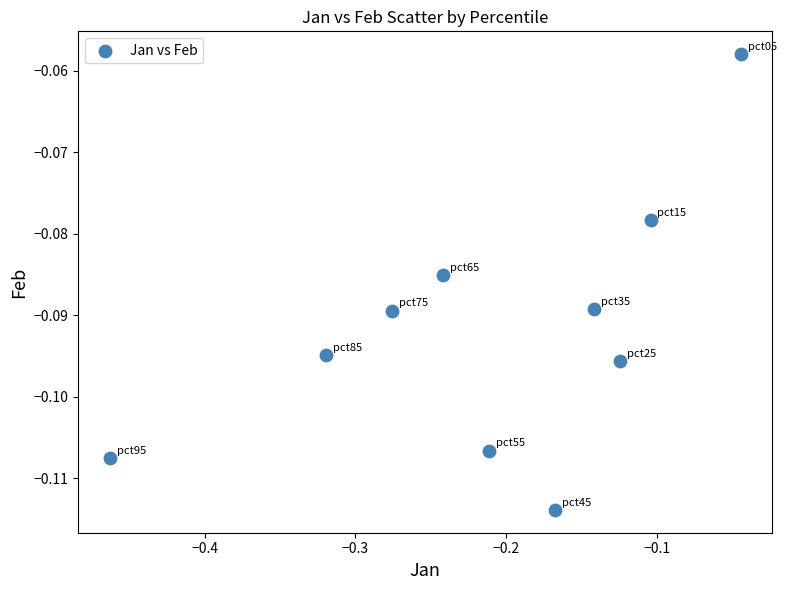

What is the range of X values (max minus min)?

0.4